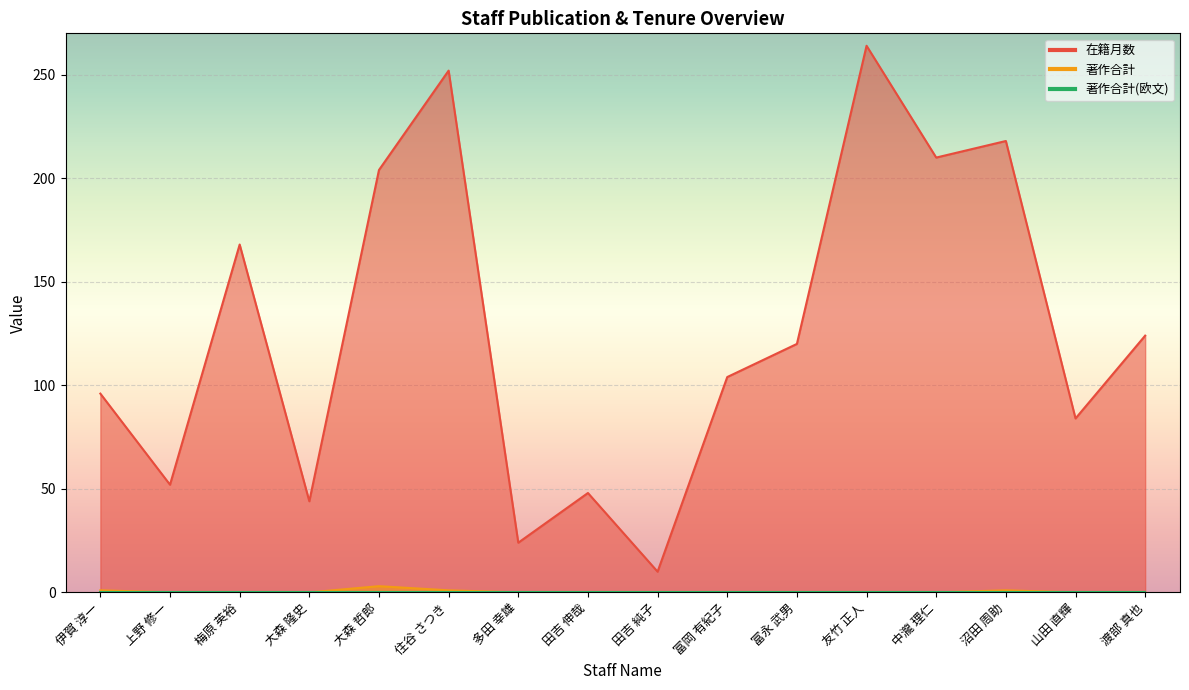

True or false: 著作合計 and 在籍月数 intersect in this chart.

False